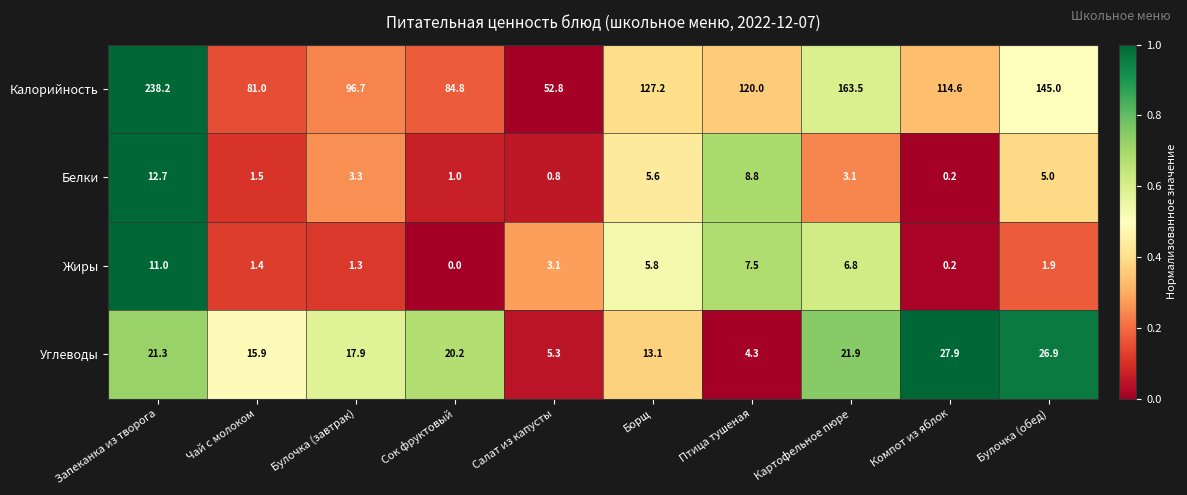

Where does the Белки series first go above 3?

Запеканка из творога